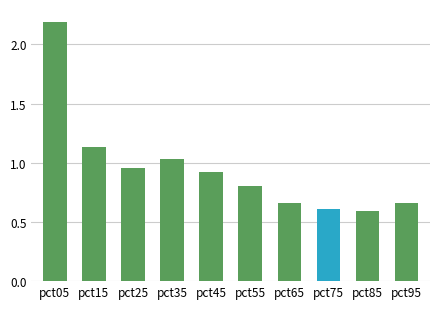

What is the value of the 5th bar from the left?

0.9